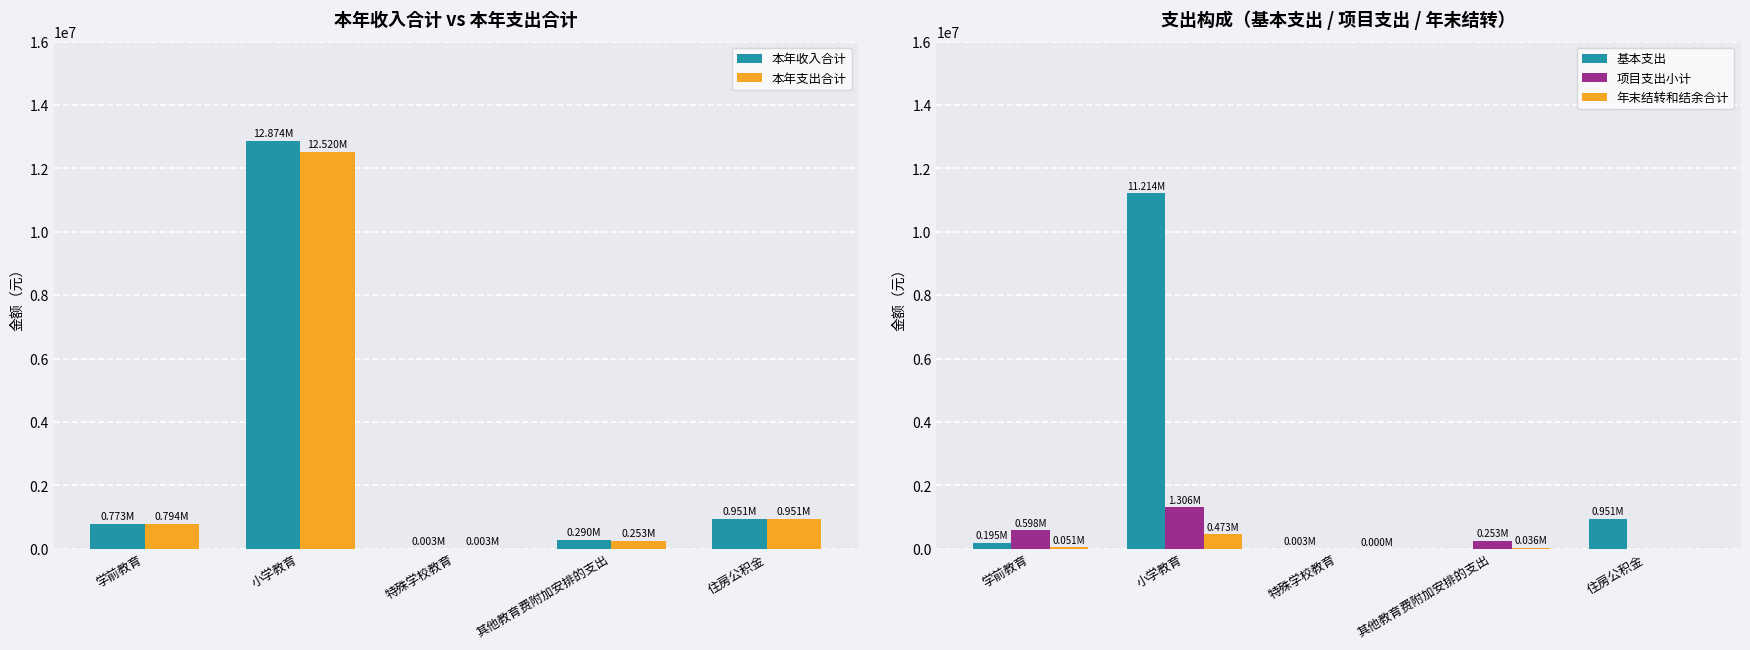

Reading right to left, extract all data points from this chart.

本年收入合计: 住房公积金=950647.0	其他教育费附加安排的支出=289666.5	特殊学校教育=3315.0	小学教育=12873555.2	学前教育=772899.0
本年支出合计: 住房公积金=950647.0	其他教育费附加安排的支出=253461.5	特殊学校教育=2919.0	小学教育=12519986.9	学前教育=793516.0
基本支出: 住房公积金=950647.0	其他教育费附加安排的支出=0.0	特殊学校教育=2919.0	小学教育=11213844.6	学前教育=195139.0
项目支出小计: 住房公积金=0.0	其他教育费附加安排的支出=253461.5	特殊学校教育=0.0	小学教育=1306142.3	学前教育=598377.0
年末结转和结余合计: 住房公积金=0.0	其他教育费附加安排的支出=36205.0	特殊学校教育=396.0	小学教育=472985.4	学前教育=51443.0